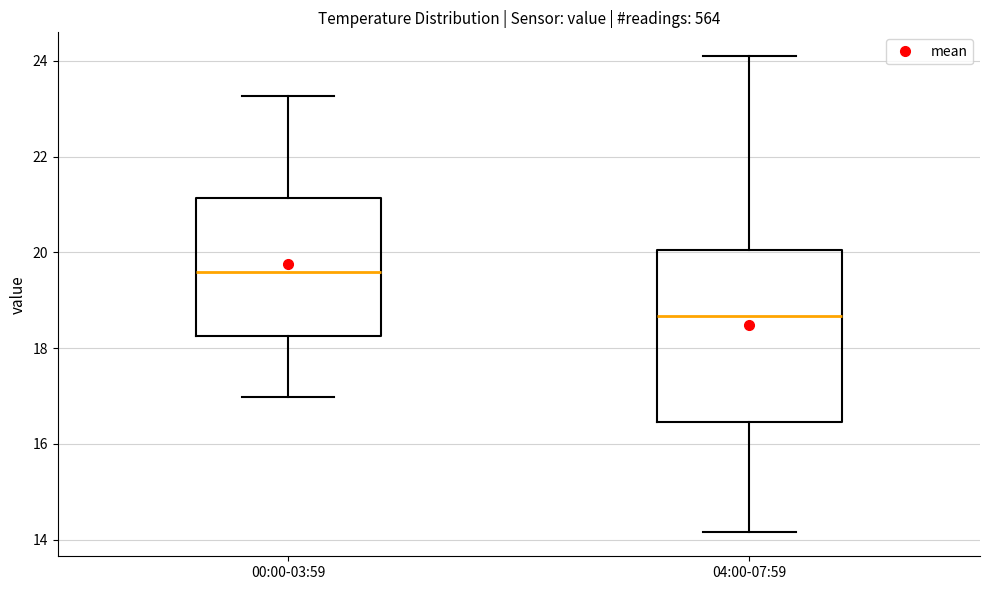

Reading left to right, read every box against the y-axis: the position of its median line, the range the box covers, and the ends of its whiskers. The values are not printed on the chart, so give them approximately, as read against the axis.

00:00-03:59: median 19.6, box 18.2 to 21.2, whiskers 17.0 to 23.2
04:00-07:59: median 18.6, box 16.4 to 20.0, whiskers 14.2 to 24.2